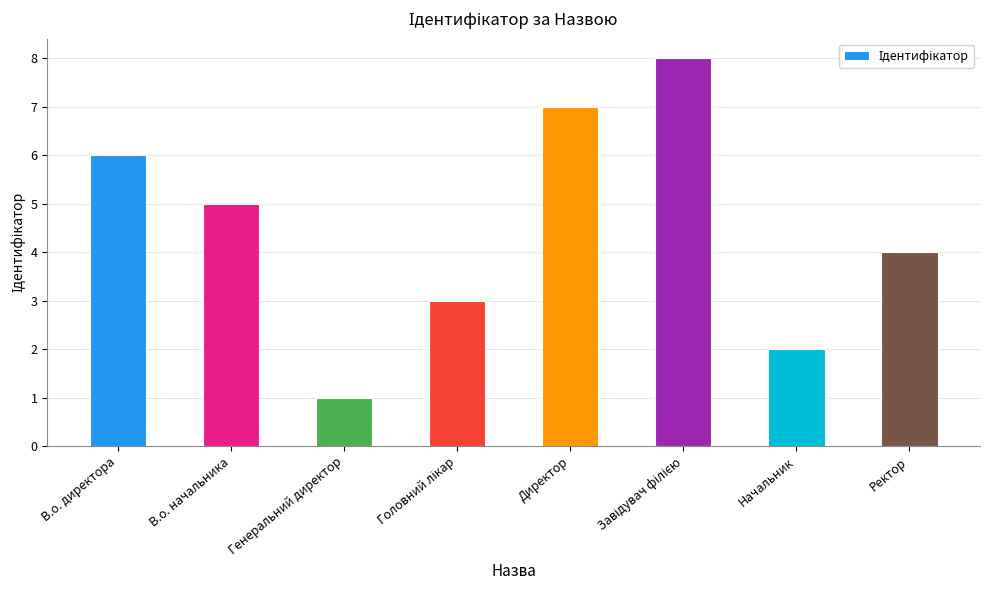

True or false: the data shows 12 at Директор.

False